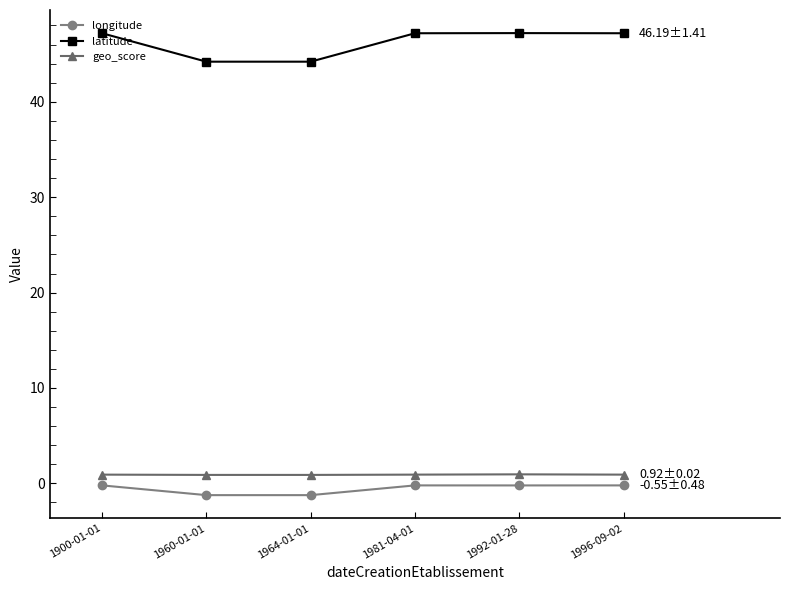

What is the approximate value of latitude at 1900-01-01?

47.2